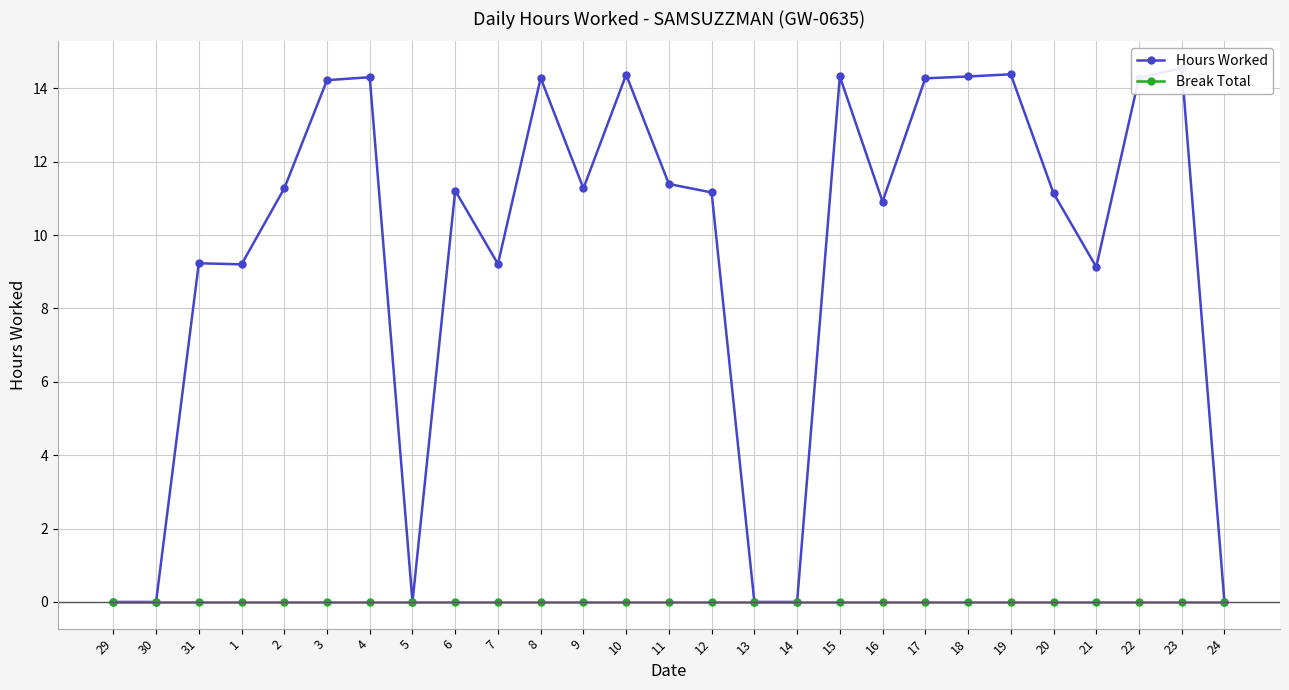

Is it true that Break Total equals 0.0 at 7?

True